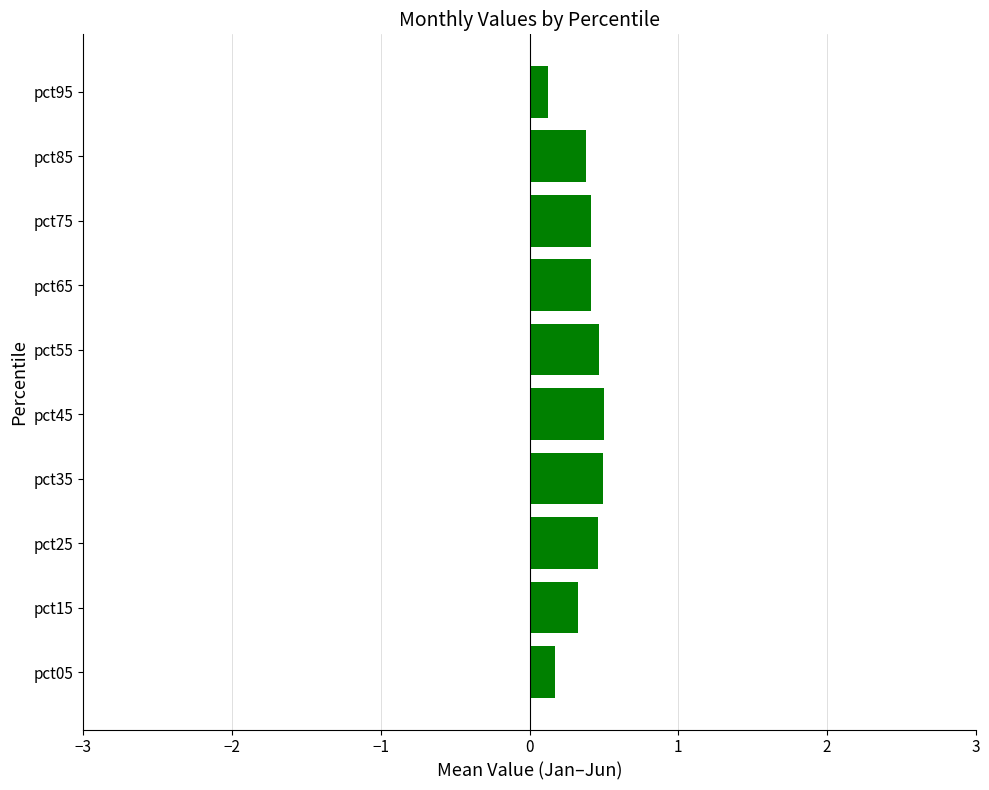

What is the maximum value shown in the chart?

0.5